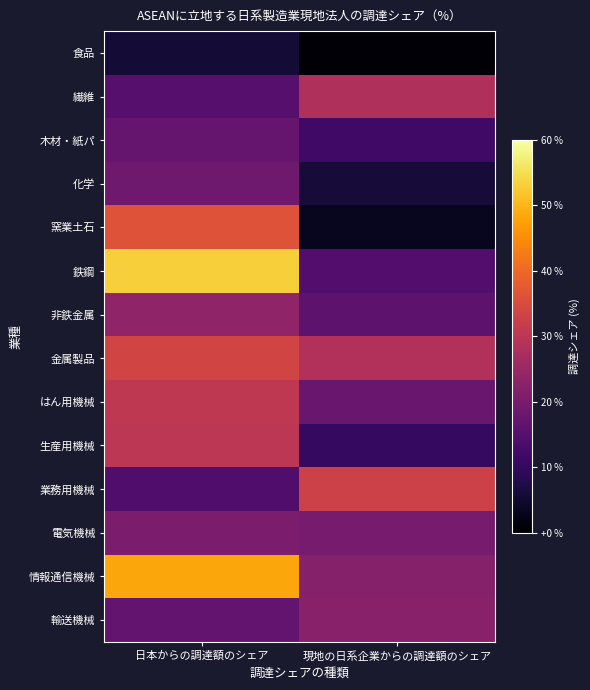

What is the greatest value displayed?

53.0